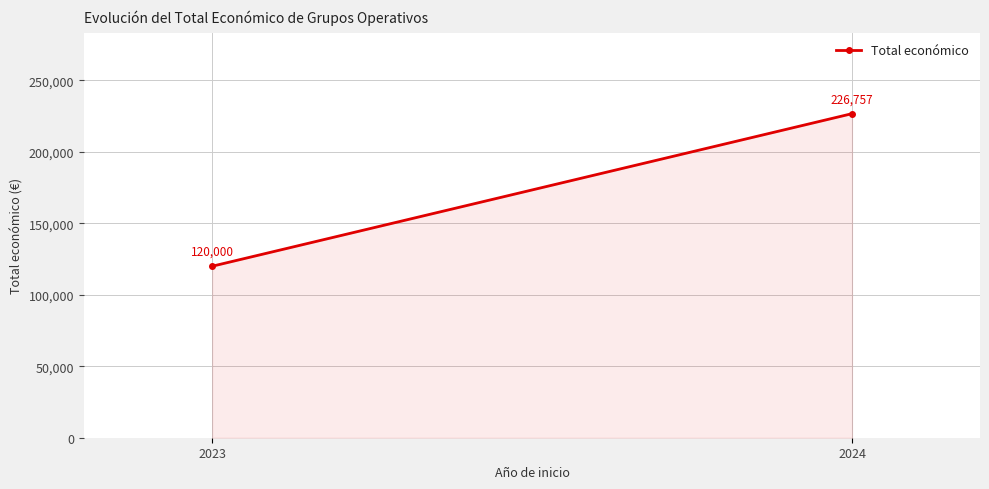

What is the difference between the maximum and minimum values?

106757